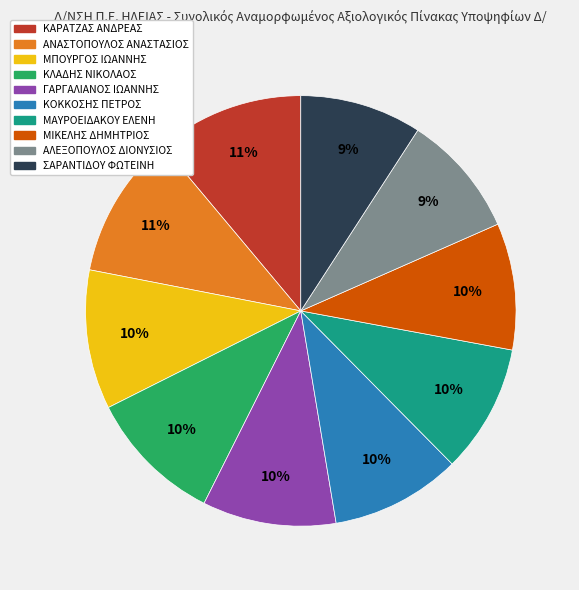

What percentage is the ΚΑΡΑΤΖΑΣ ΑΝΔΡΕΑΣ slice, to the nearest percent?

11%